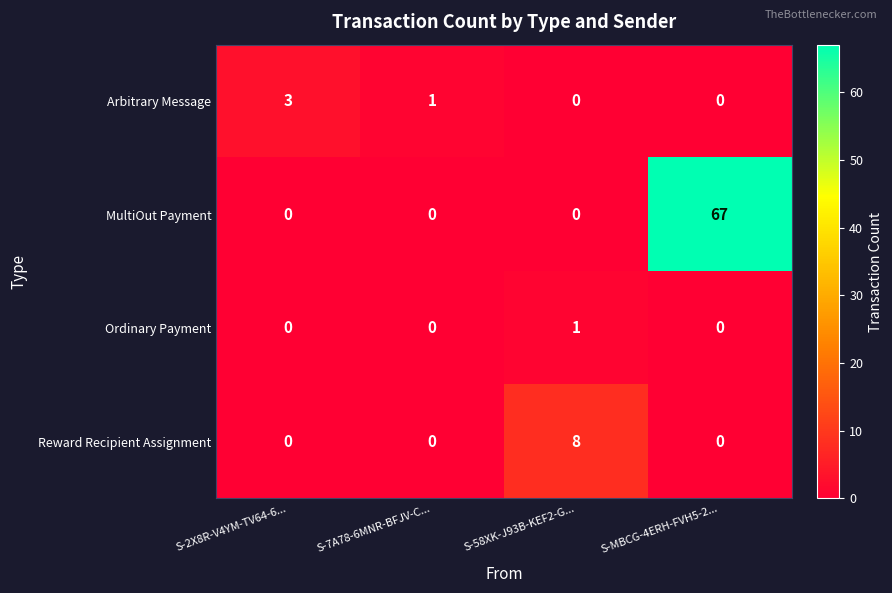

Count the Reward Recipient Assignment values in the range 0 to 8.

4